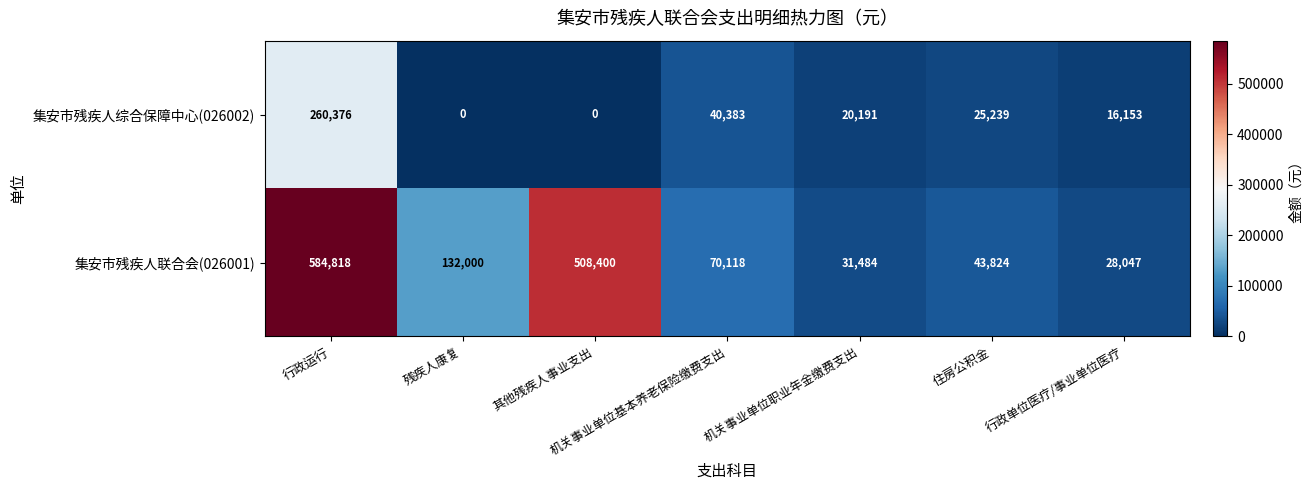

At which category is the sum across all series the highest?

行政运行